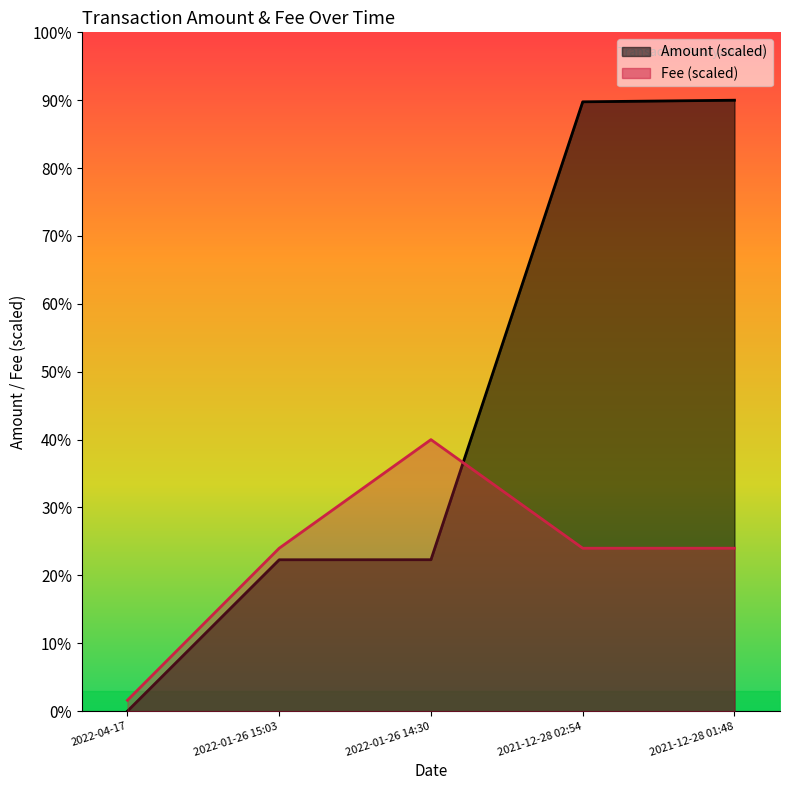

True or false: Fee has more than 1 points higher than both neighbors.

False